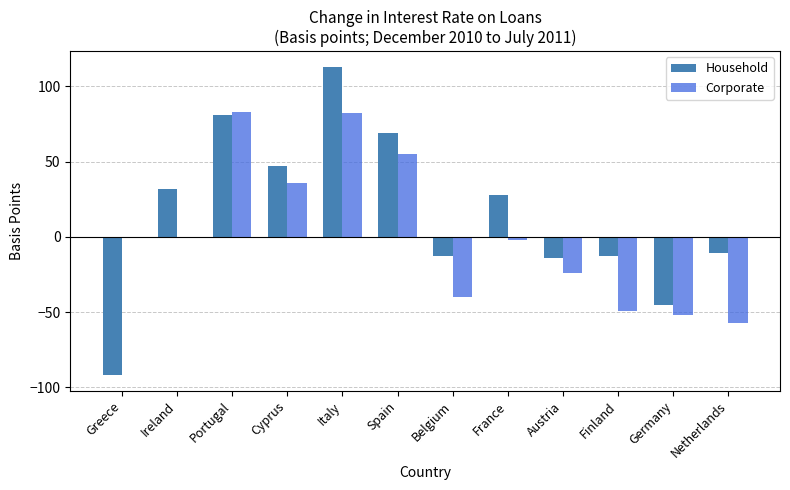

Reading left to right, what are all the values shown in this chart?

Household: -92	32	81	47	113	69	-13	28	-14	-13	-45	-11
Corporate: 0	-1	83	36	82	55	-40	-2	-24	-49	-52	-57